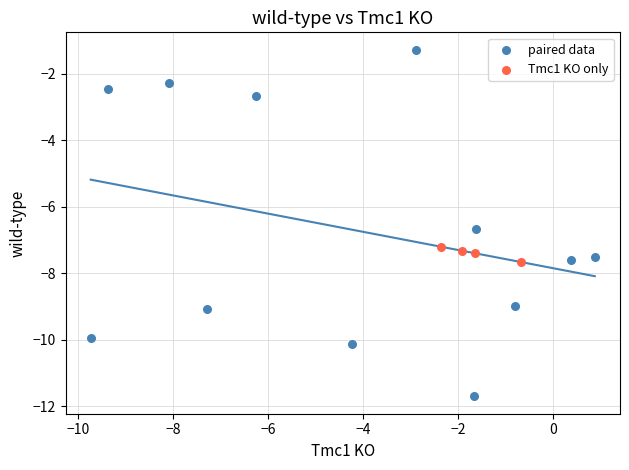

Which series contains the lowest Y value?

paired data